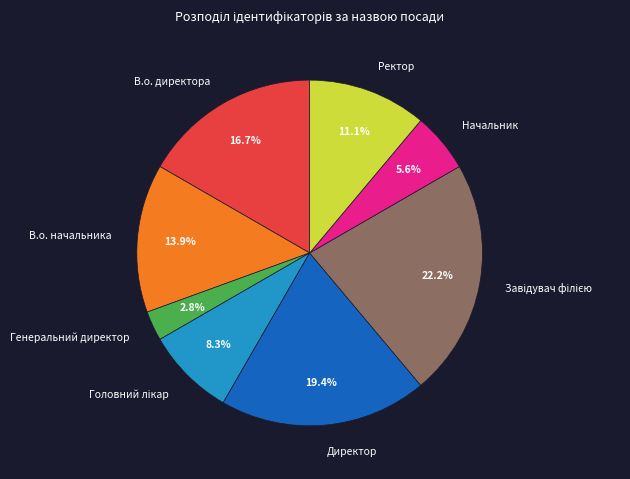

How many segments does this pie chart have?

8